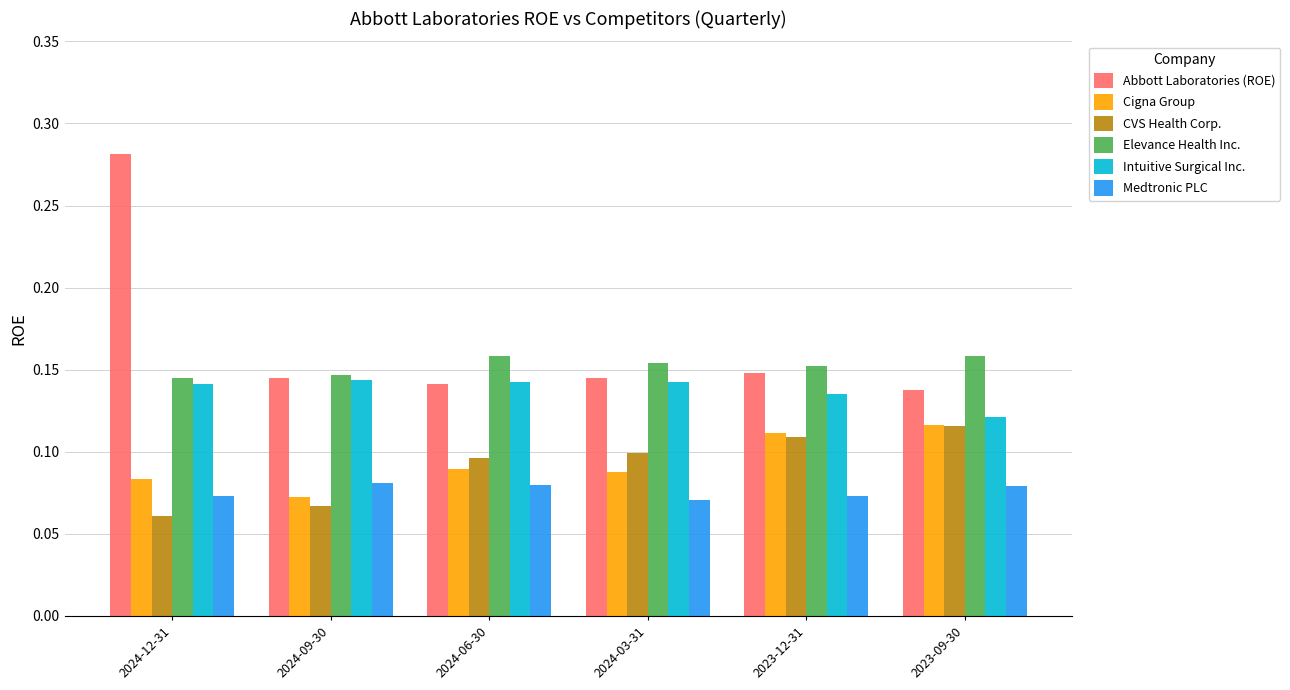

Is it true that Intuitive Surgical Inc. equals 0.0 at 2024-09-30?

False